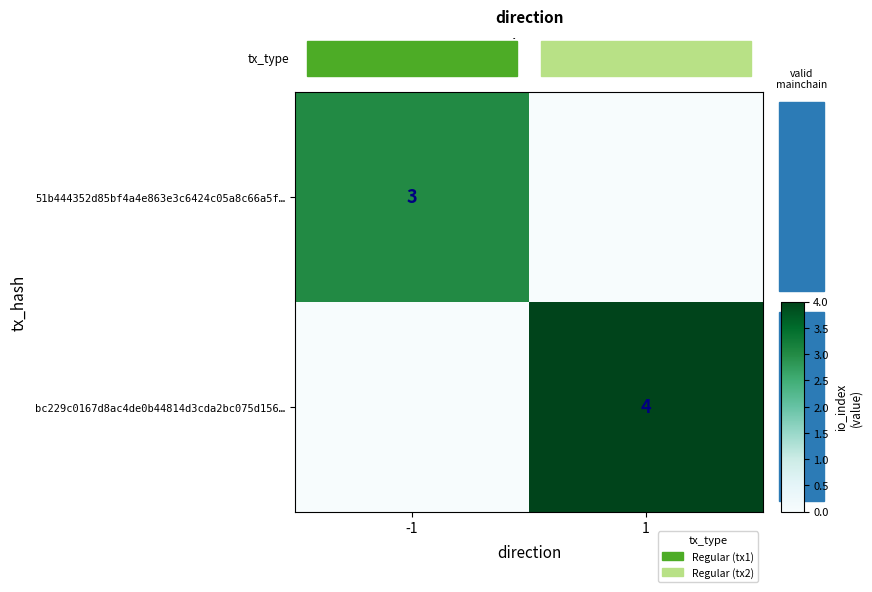

The 51b444352d85bf4a4e863e3c6424c05a8c66a5f… series shows 5 at -1. True or false?

False